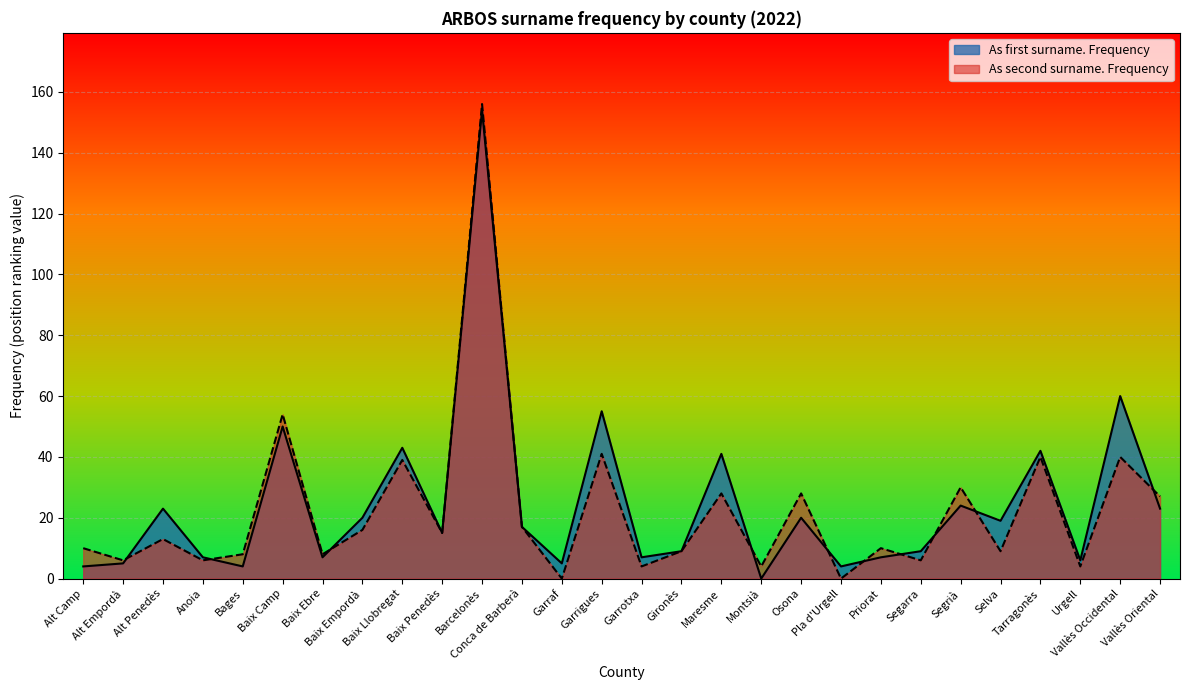

At which category does As first surname. Frequency reach its first local peak?

Alt Penedès